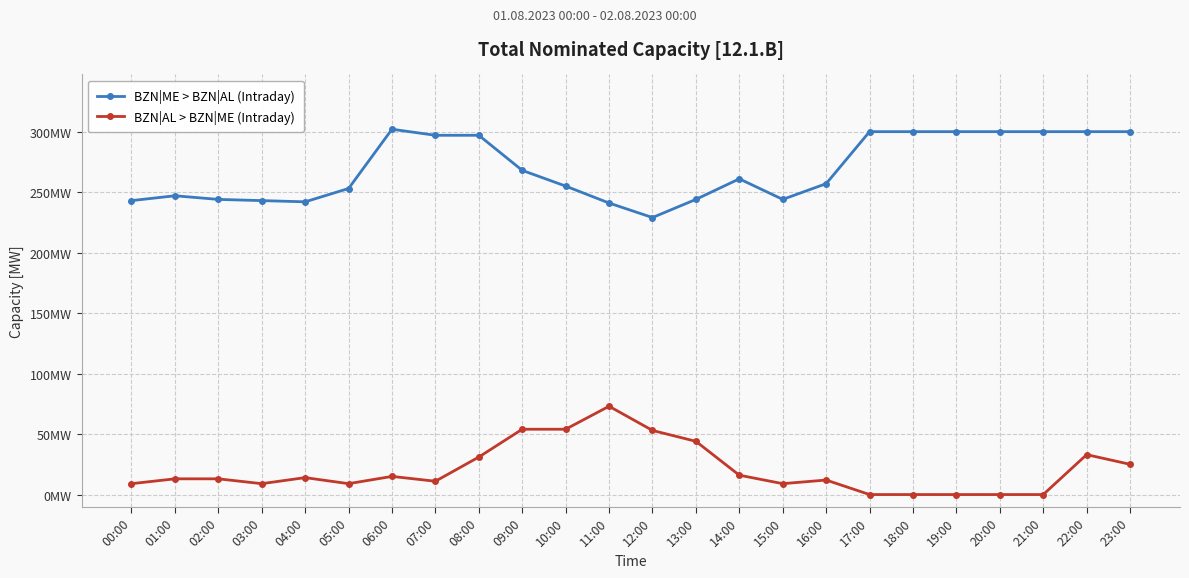

Reading right to left, transcribe all the data shown in this chart.

BZN|ME > BZN|AL (Intraday): 300	300	300	300	300	300	300	257	244	261	244	229	241	255	268	297	297	302	253	242	243	244	247	243
BZN|AL > BZN|ME (Intraday): 25	33	0	0	0	0	0	12	9	16	44	53	73	54	54	31	11	15	9	14	9	13	13	9